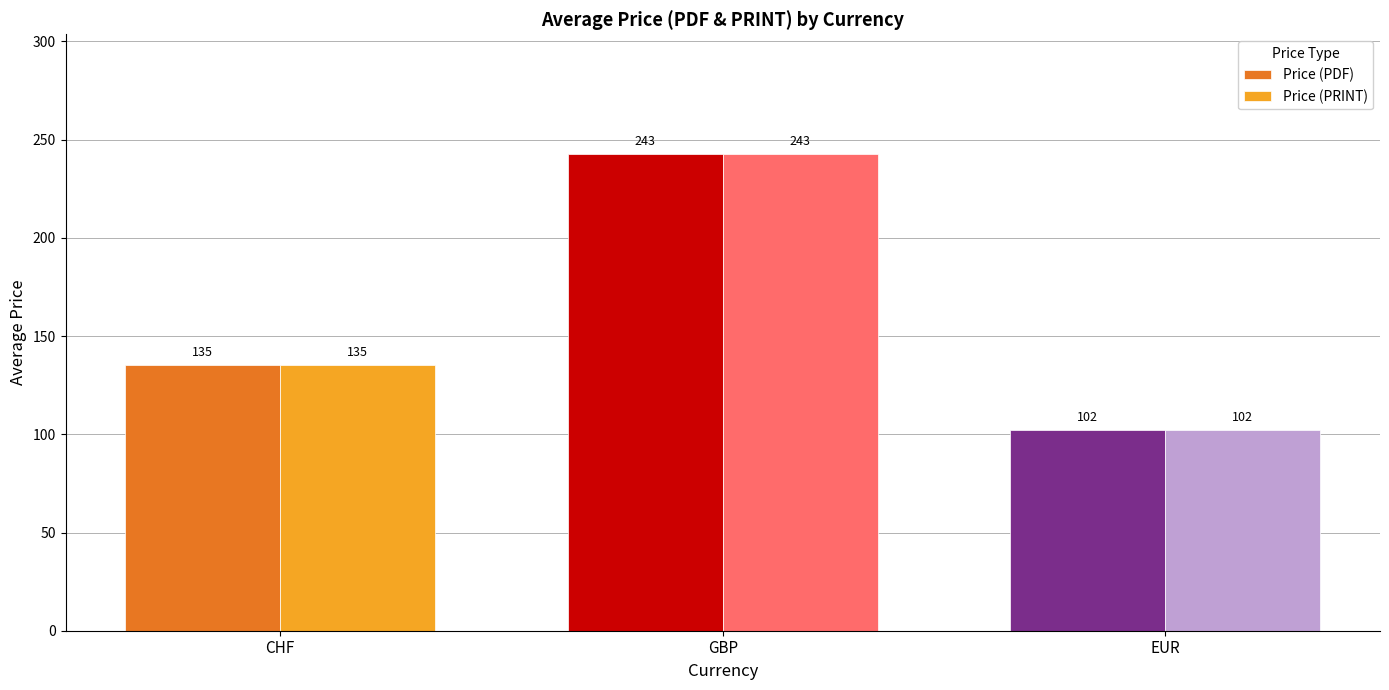

Are the bars horizontal?

No